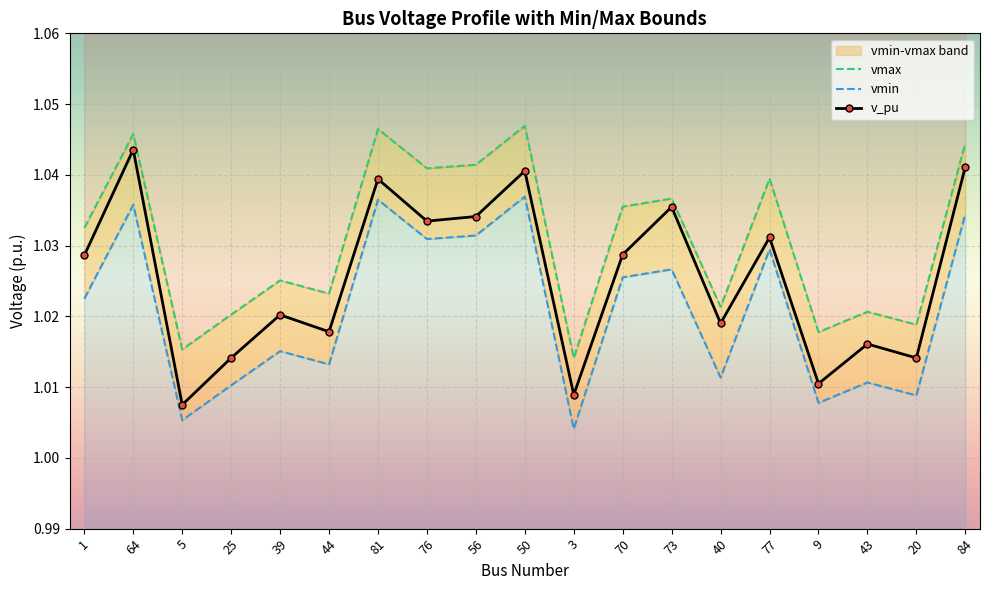

Which series has the largest range (max minus min)?

v_pu